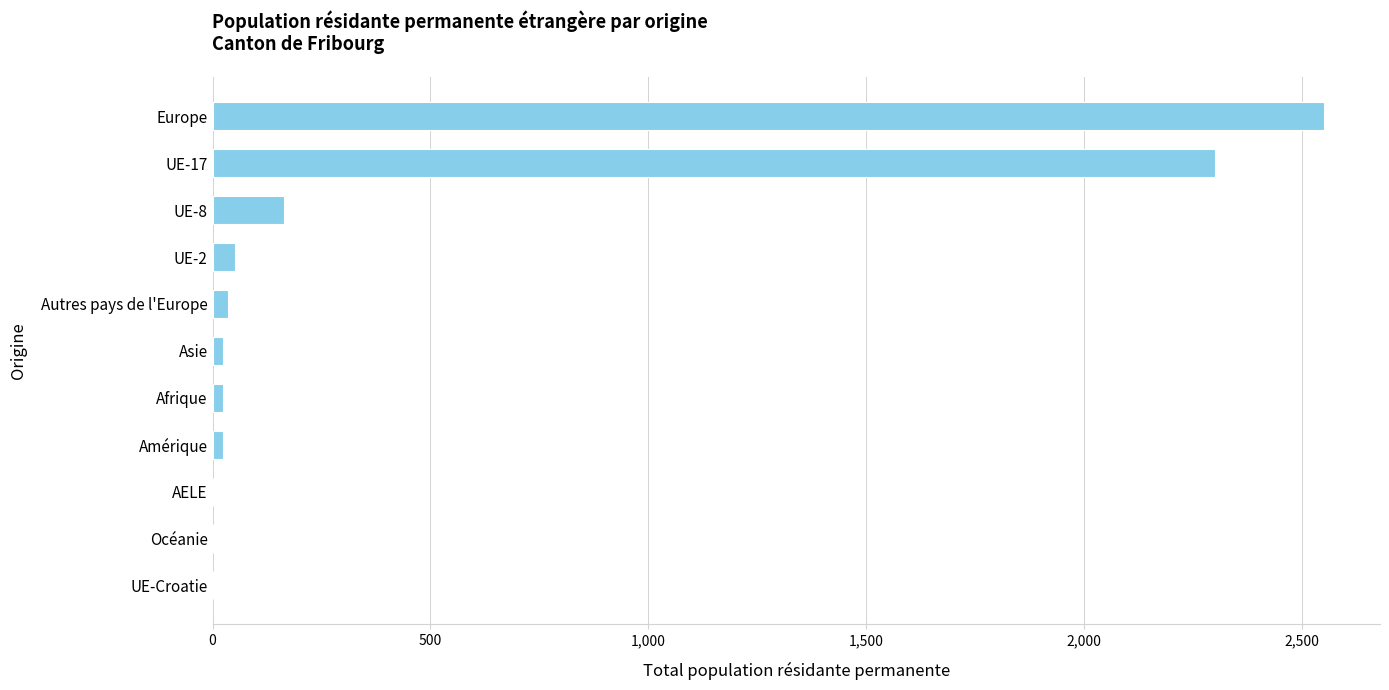

The value at Europe is 753. True or false?

False